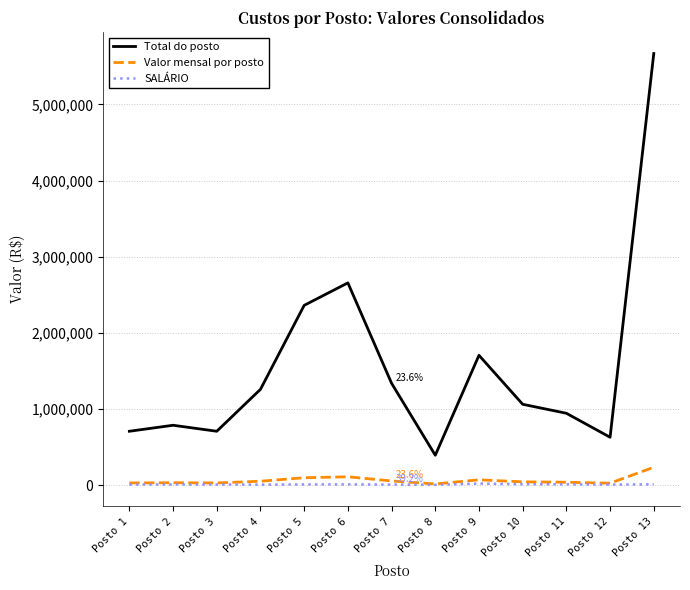

What is the difference between the maximum and minimum values in the SALÁRIO series?

16666.7